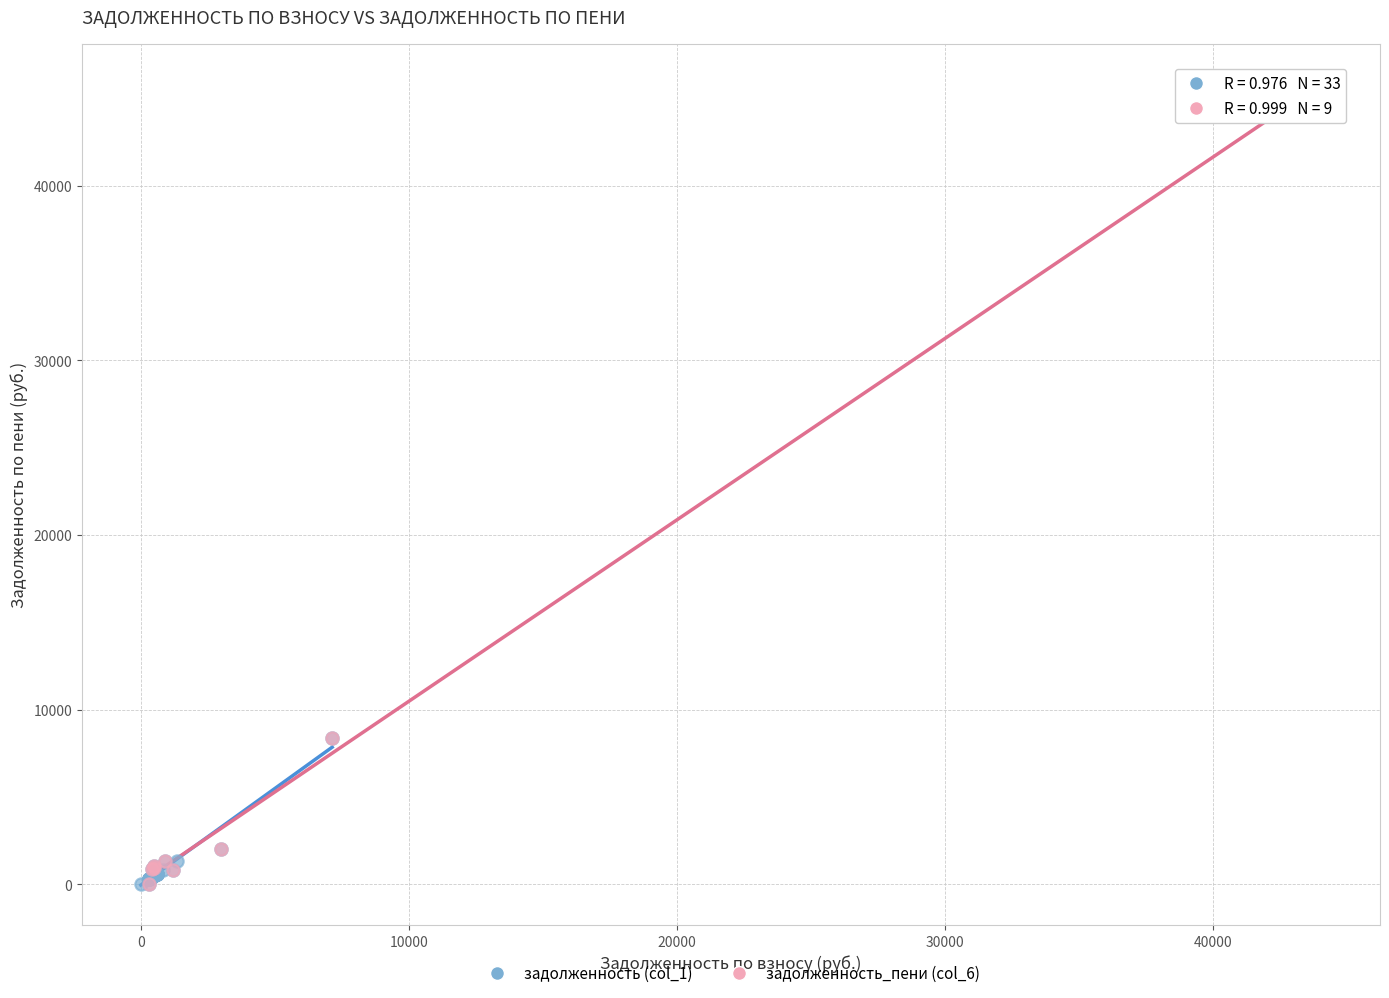

Which series has the largest Y range (max minus min)?

задолженность_пени (col_6)